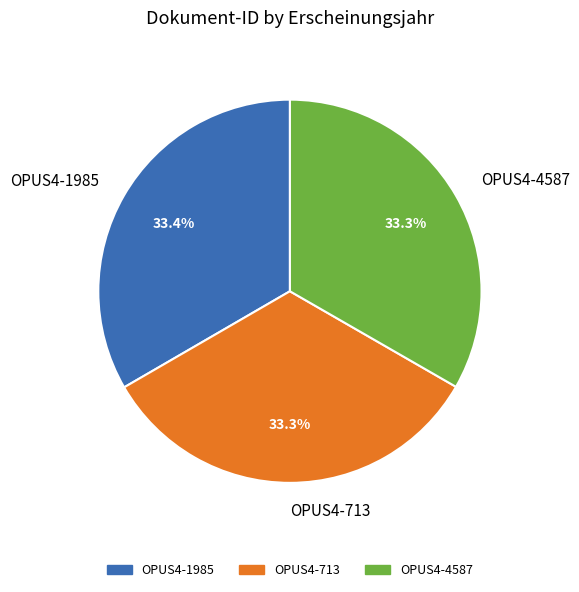

Does OPUS4-1985 represent more than half of the total?

No